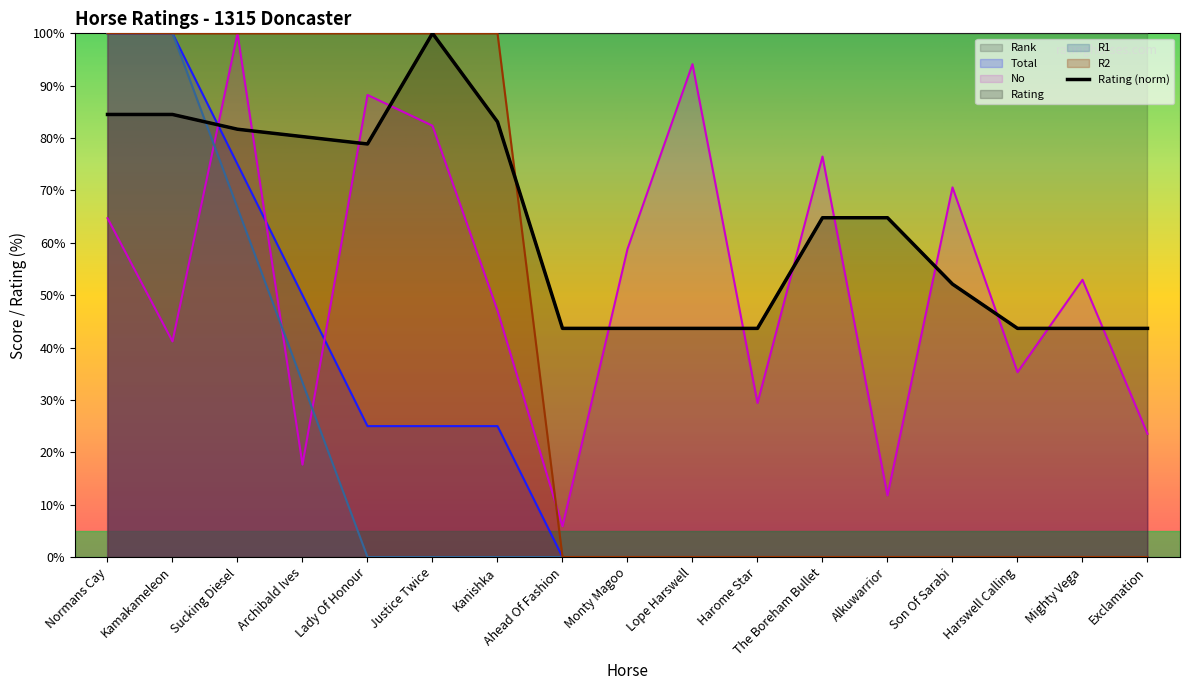

What is the label of the 17th point from the left?

Exclamation